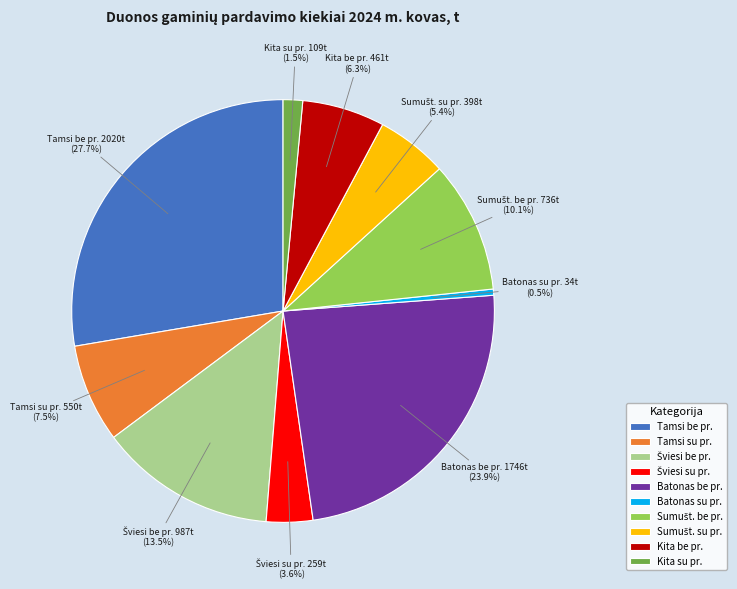

Is there any slice that represents more than half of the pie?

No